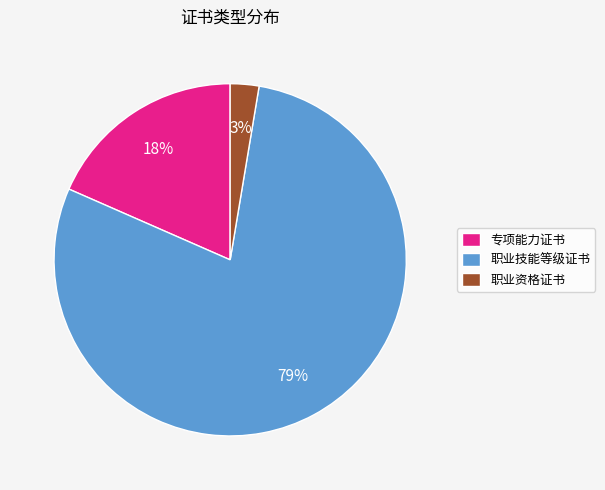

Do 专项能力证书 and 职业资格证书 together represent more than half of the pie?

No